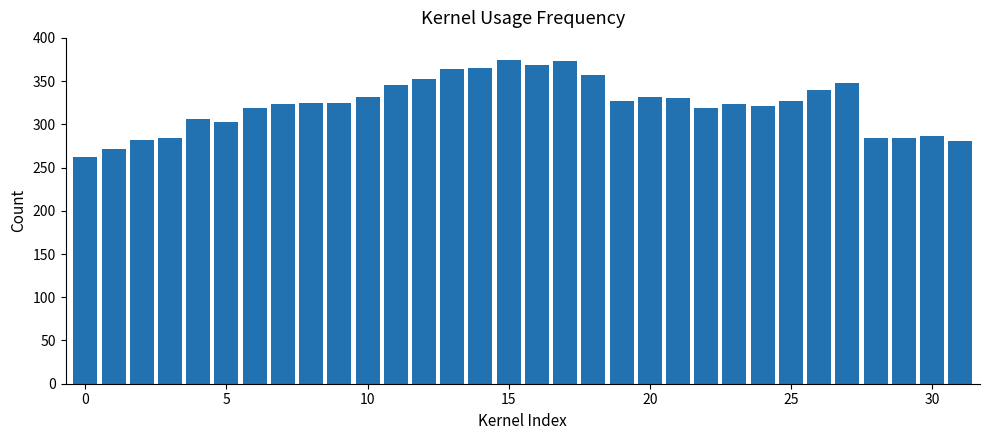

What is the value of the 8th bar from the left?

323.6